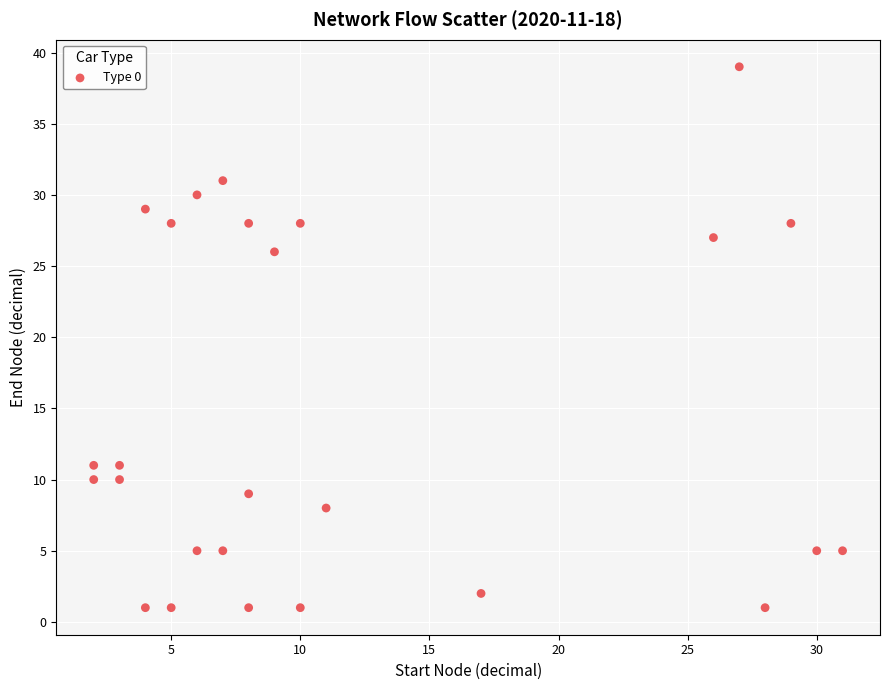

What is the range of X values (max minus min)?

29